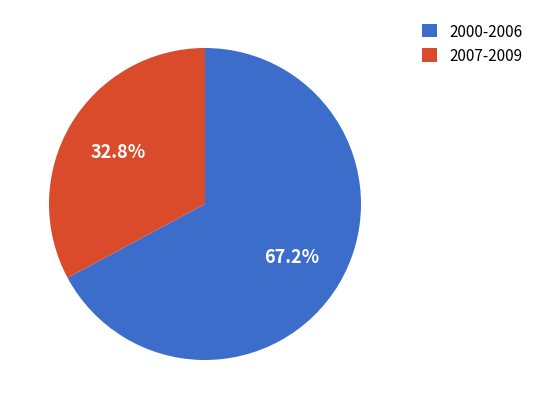

How many segments does this pie chart have?

2